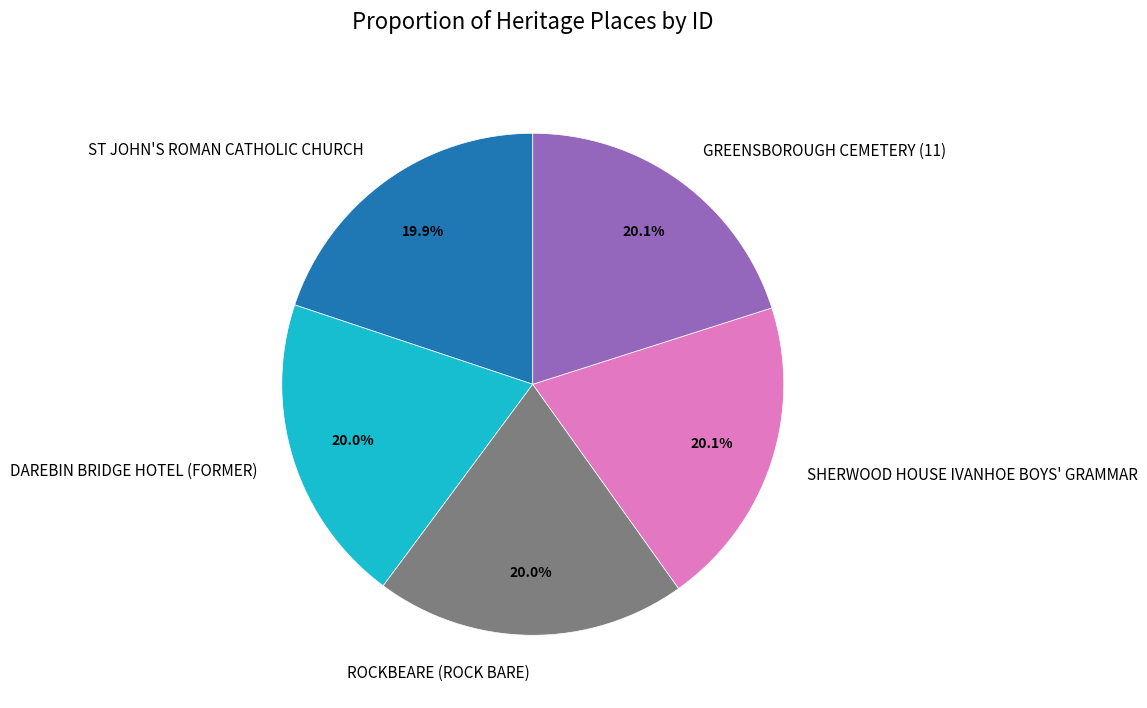

How much of the chart is everything except GREENSBOROUGH CEMETERY (11)?

79.9%